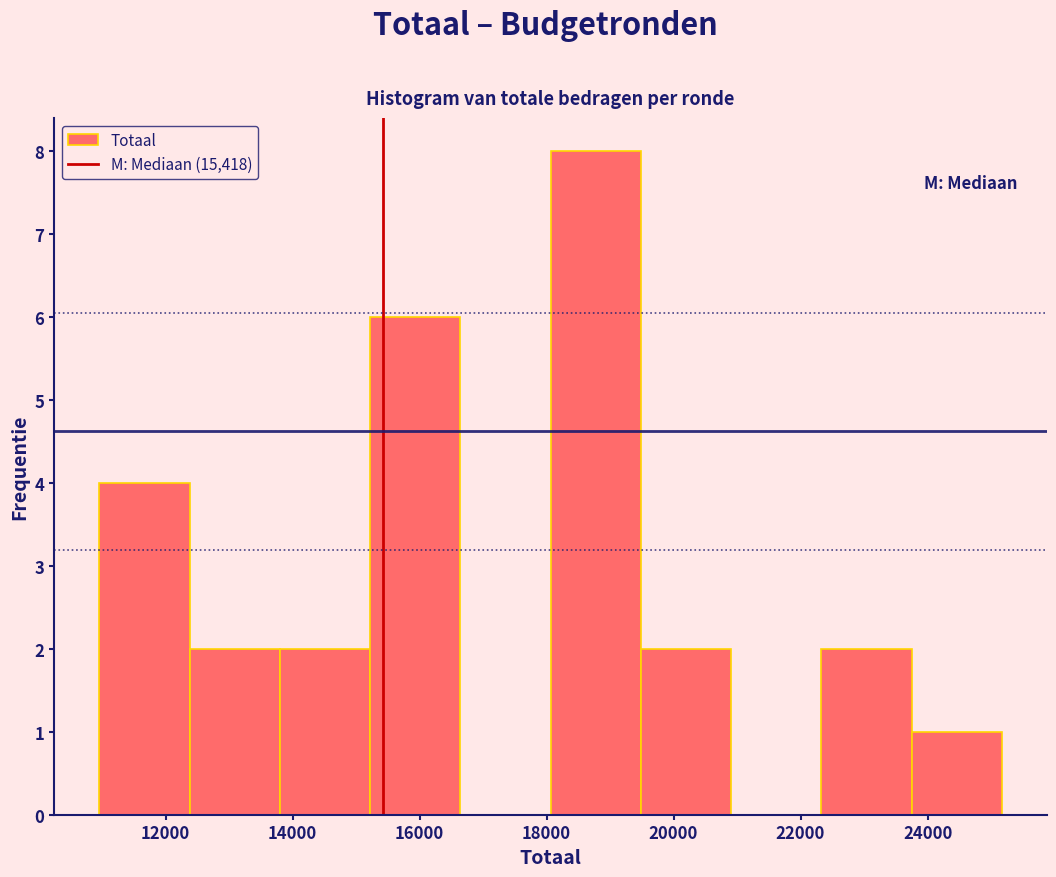

Over which range of the x-axis is the bar tallest?

18000 to 19400